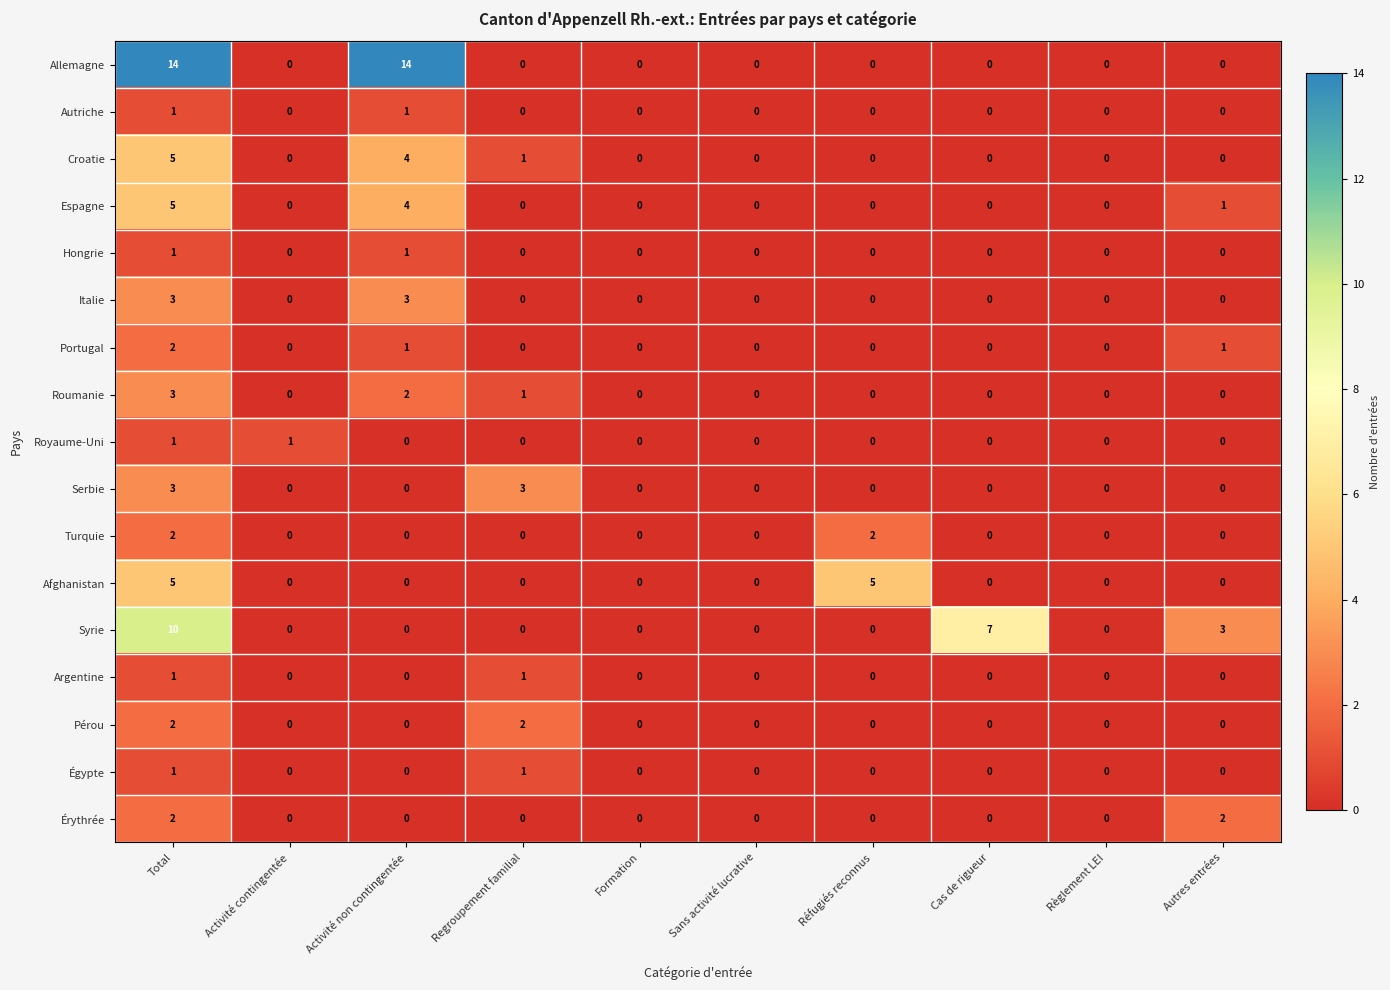

What is the sum of the Serbie values at Regroupement familial and Règlement LEI?

3